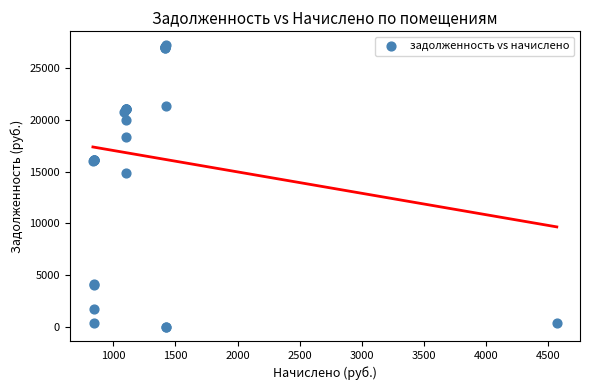

What Y value in the scatter plot is closest to 13594?

14883.6